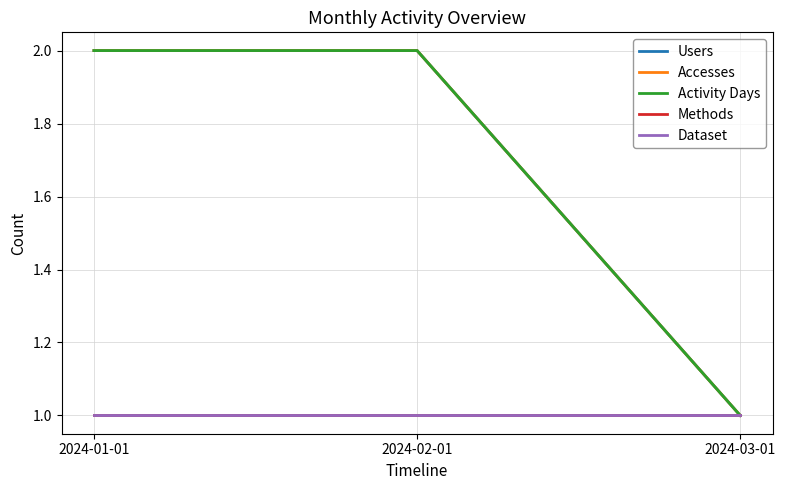

Does the chart have visible grid lines?

Yes